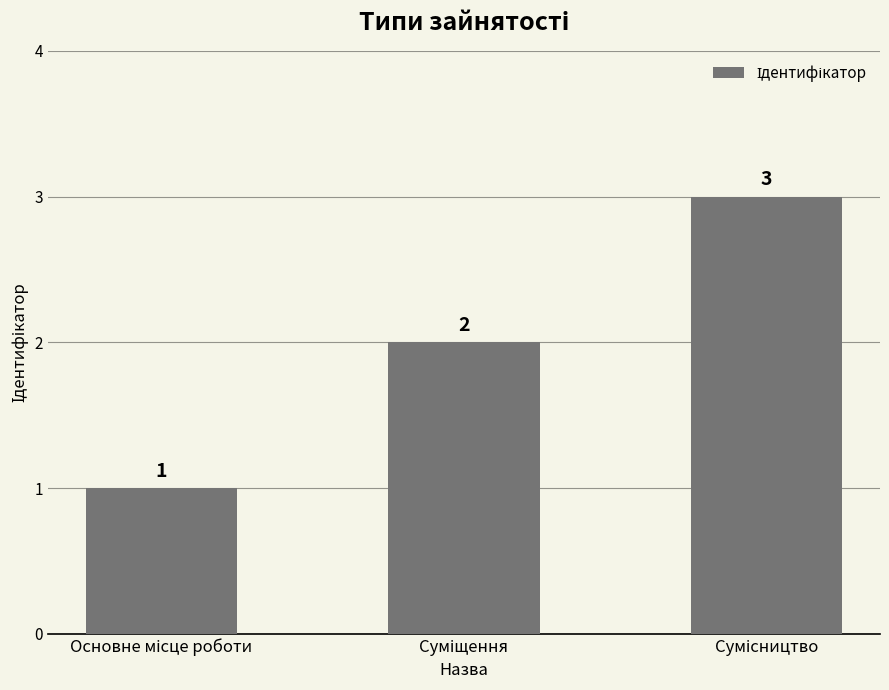

What is the value of the 2nd bar from the left?

2